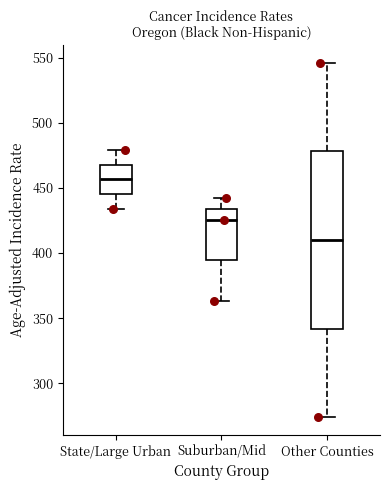

Reading left to right, transcribe this box plot: for each box, give where its median line is, the range the box spans, and where its two whiskers end, as read against the y-axis. The values are not printed on the chart, so give them approximately, as read against the axis.

State/Large Urban: median 455, box 445 to 470, whiskers 435 to 480
Suburban/Mid: median 425, box 395 to 435, whiskers 365 to 440
Other Counties: median 410, box 340 to 480, whiskers 275 to 545